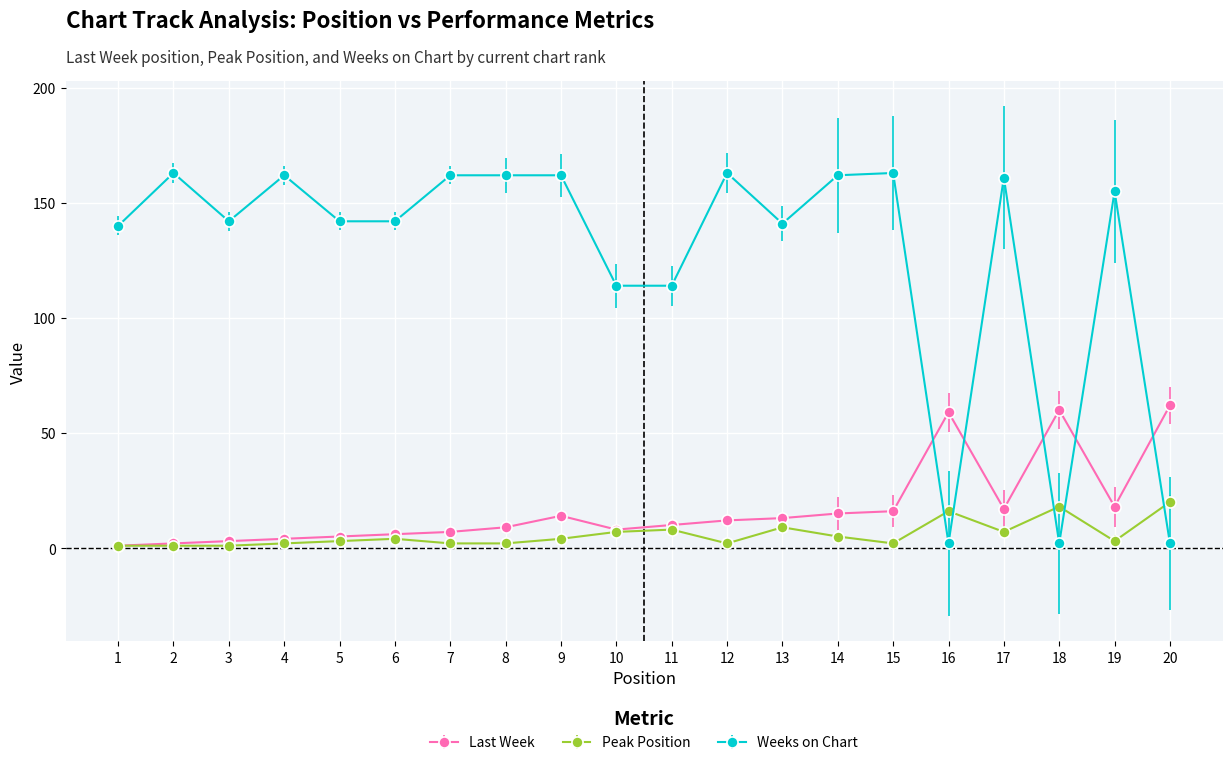

The Weeks on Chart series shows 163 at 12. True or false?

True